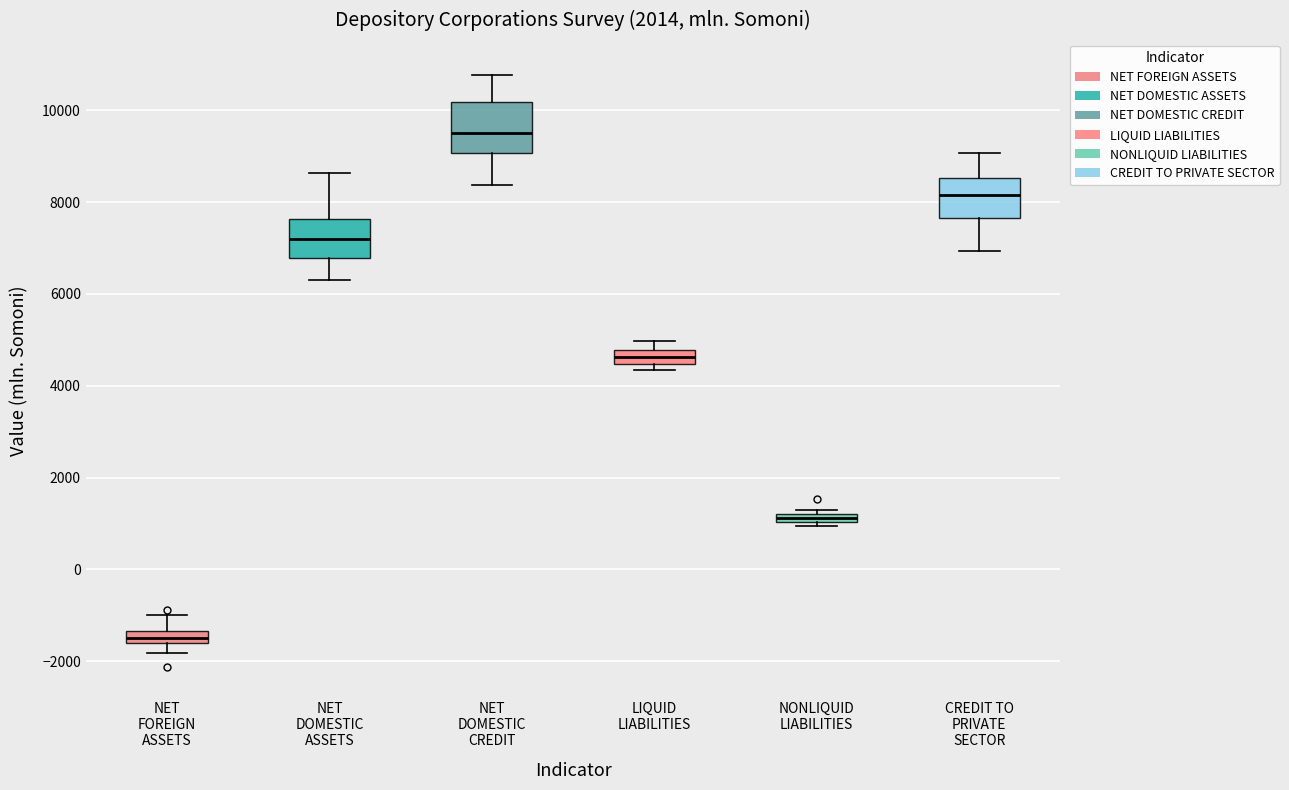

Where is the lower edge of the box for NONLIQUID LIABILITIES on the y-axis? The values are not printed on the chart, so give them approximately, as read against the axis.

1000